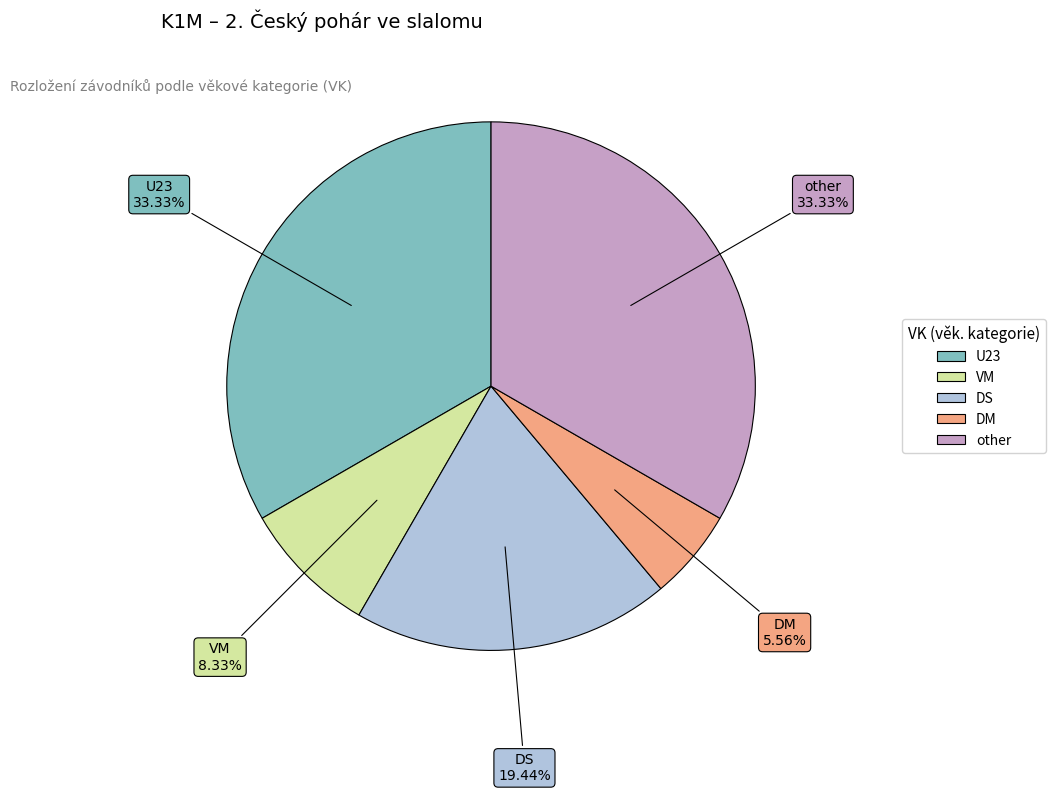

Count the number of slices in the pie.

5